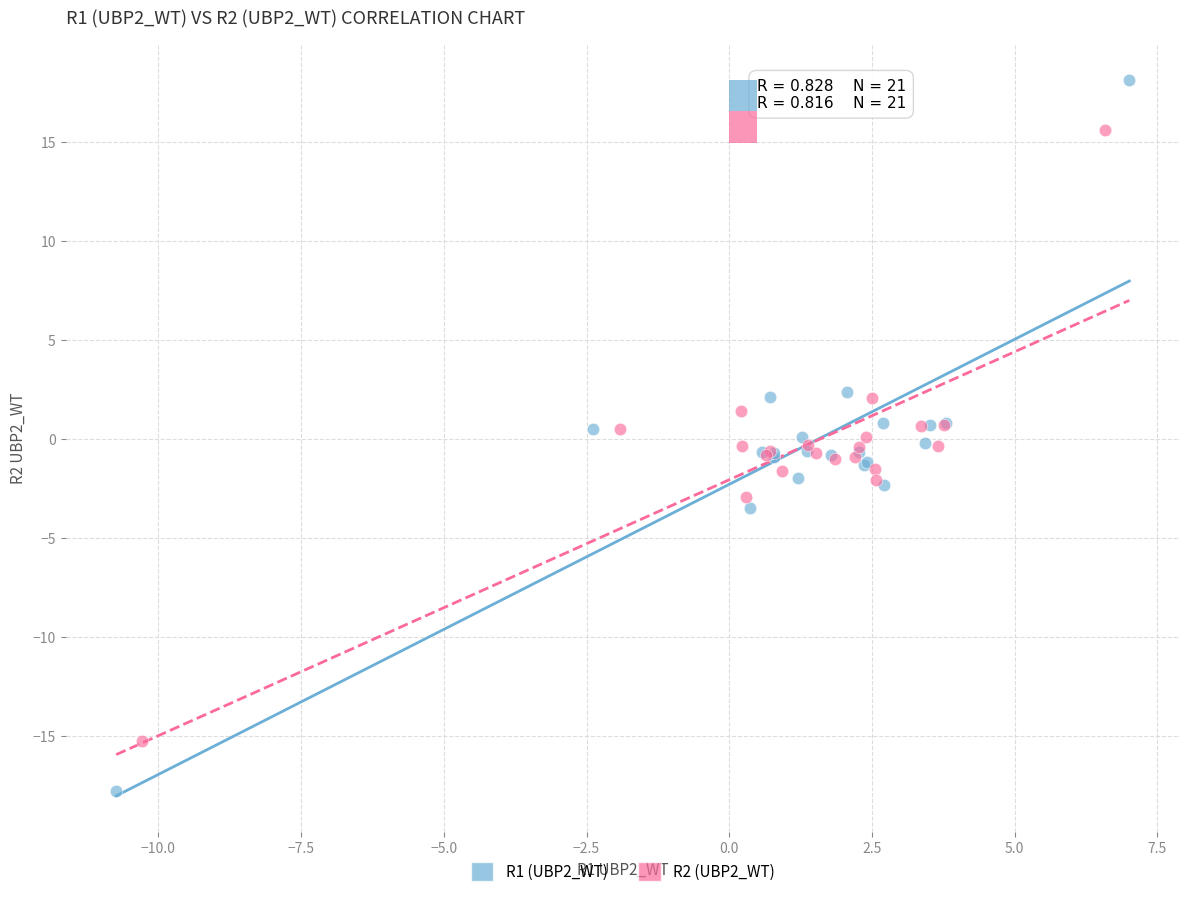

What are all the series names shown in the legend?

R1 (UBP2_WT), R2 (UBP2_WT)